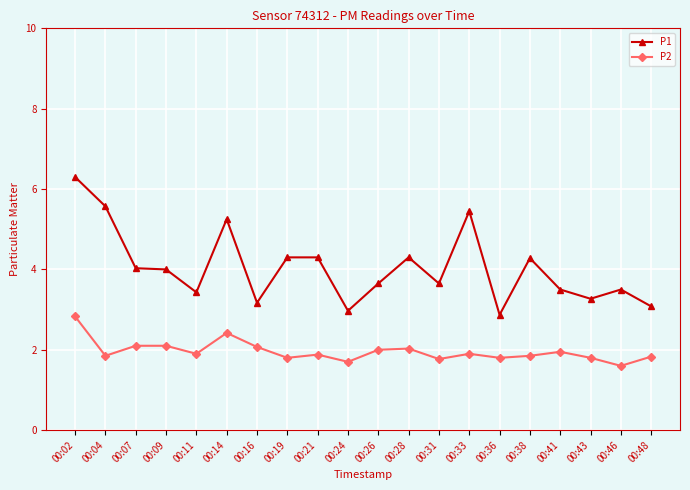

At which category does P2 reach its first local valley?

00:04